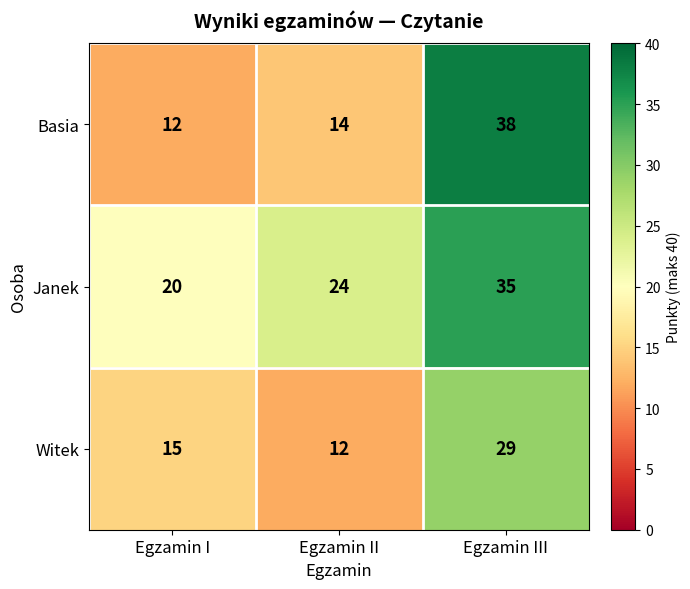

Is it true that Basia equals 7 at Egzamin I?

False